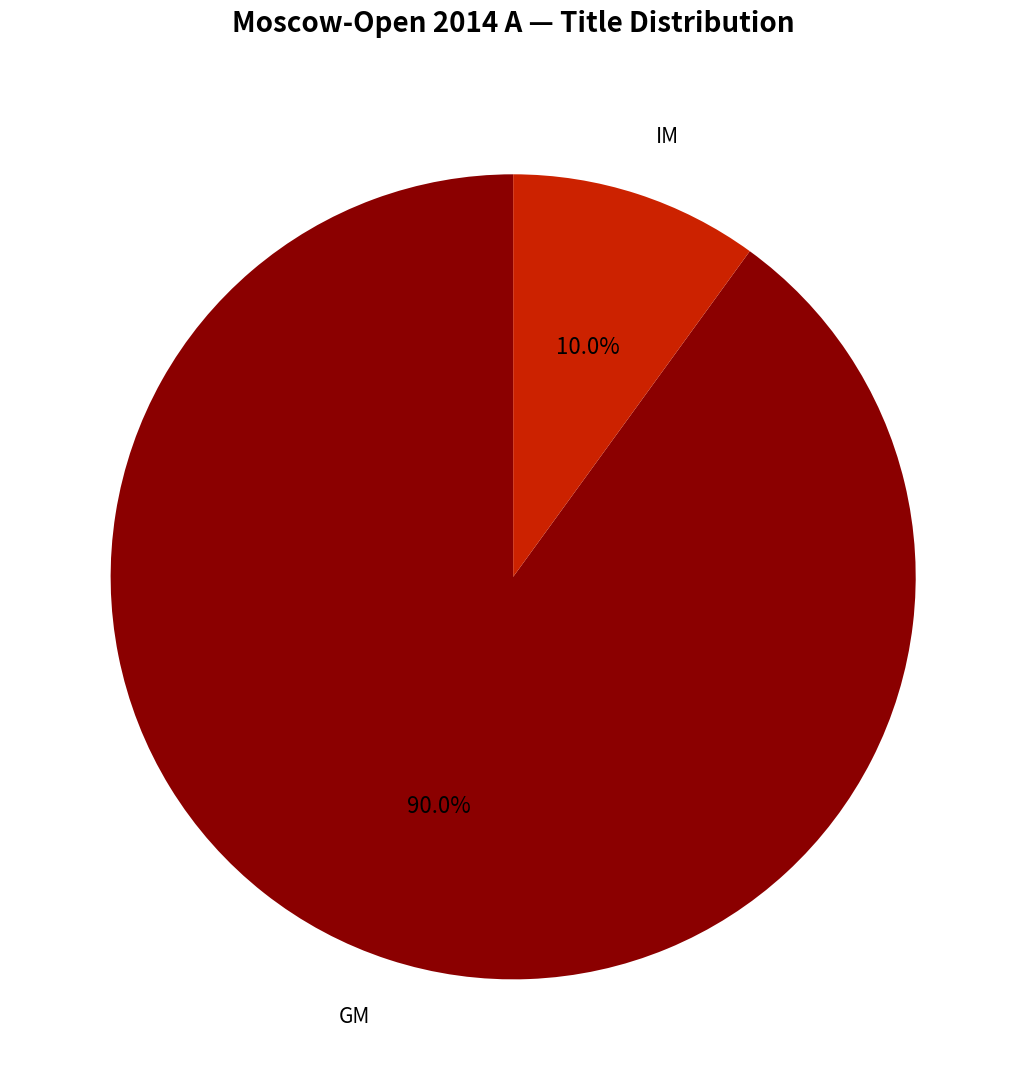

Is there any slice that represents more than half of the pie?

Yes